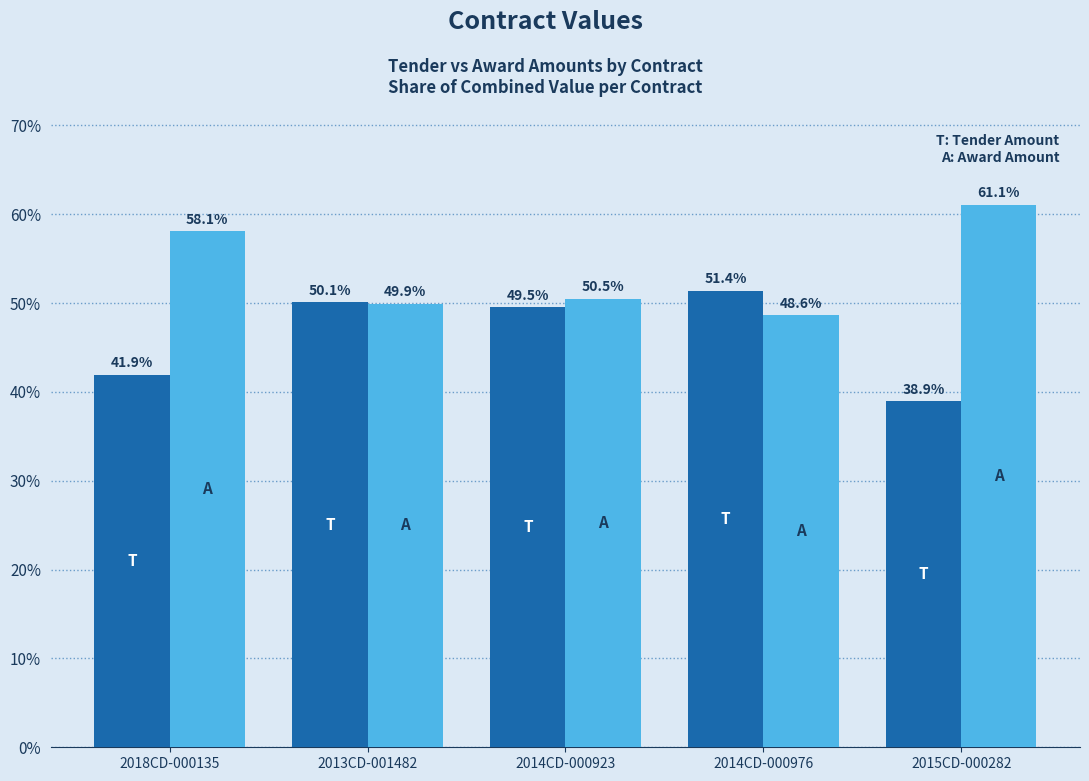

At which category does the chart reach its peak across all series?

2015CD-000282